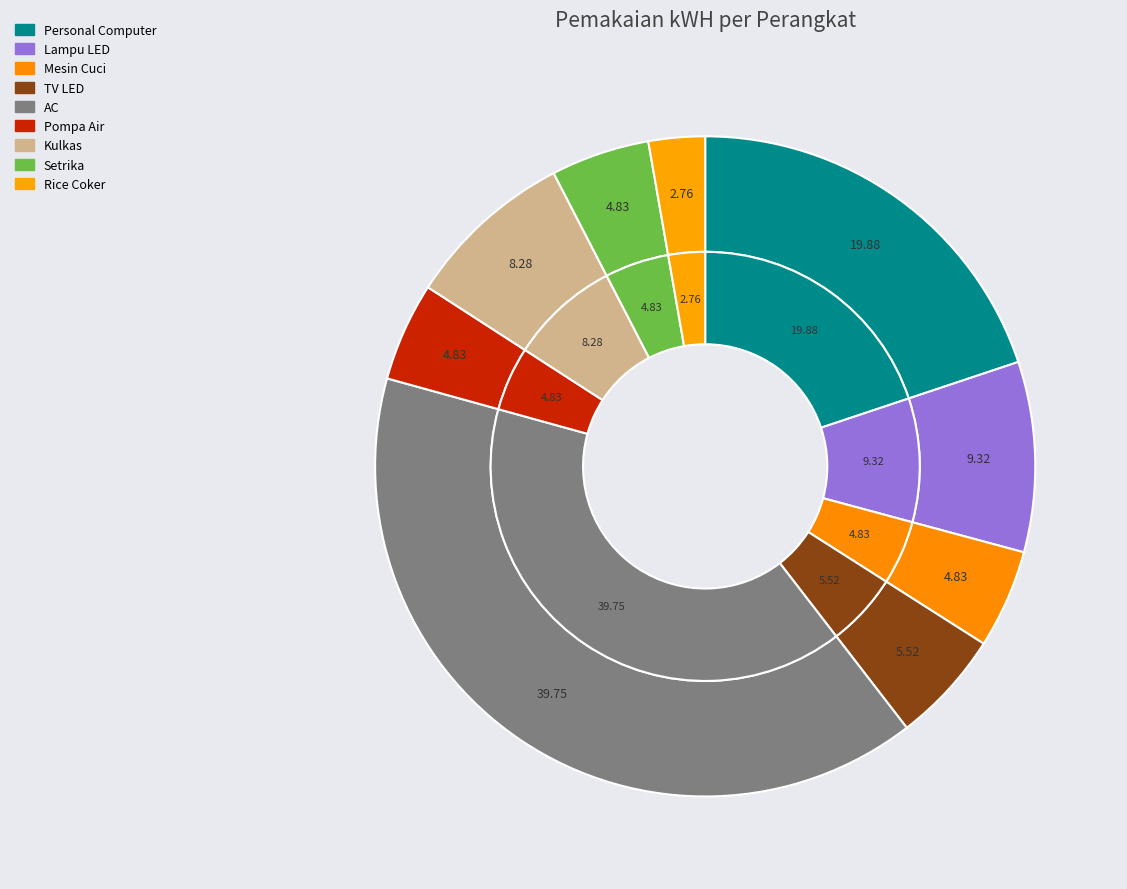

Is the sum of AC and Lampu LED greater than half?

No